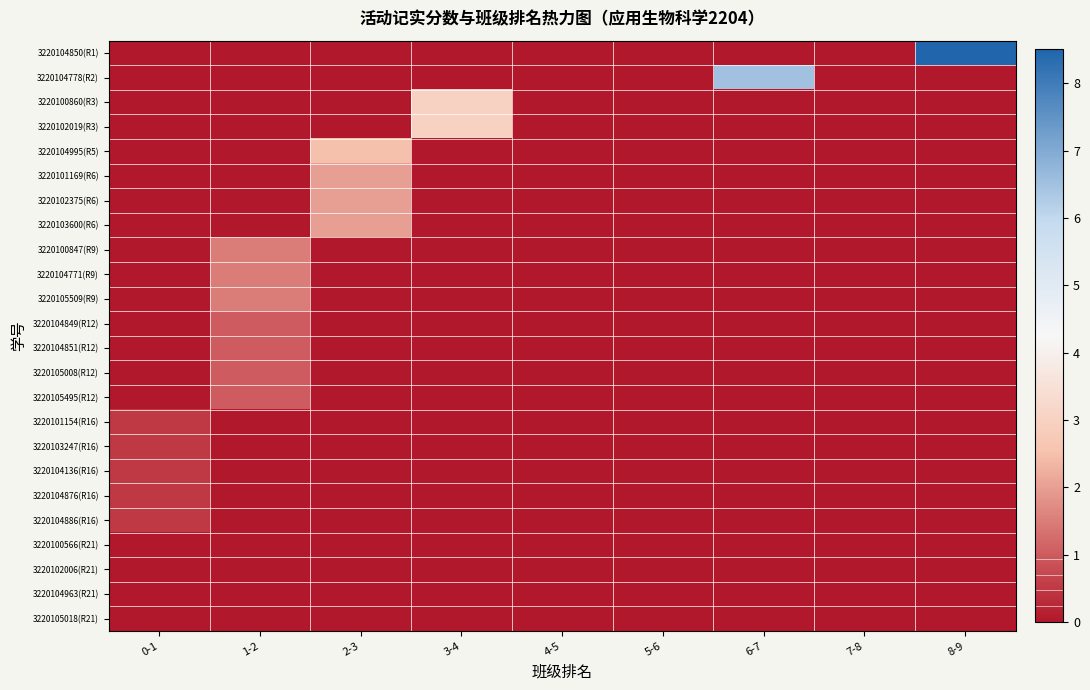

Reading right to left, list all the values displayed in this chart.

3220104850(R1): 8-9=8.5	7-8=0.0	6-7=0.0	5-6=0.0	4-5=0.0	3-4=0.0	2-3=0.0	1-2=0.0	0-1=0.0
3220104778(R2): 8-9=0.0	7-8=0.0	6-7=6.5	5-6=0.0	4-5=0.0	3-4=0.0	2-3=0.0	1-2=0.0	0-1=0.0
3220100860(R3): 8-9=0.0	7-8=0.0	6-7=0.0	5-6=0.0	4-5=0.0	3-4=3.0	2-3=0.0	1-2=0.0	0-1=0.0
3220102019(R3): 8-9=0.0	7-8=0.0	6-7=0.0	5-6=0.0	4-5=0.0	3-4=3.0	2-3=0.0	1-2=0.0	0-1=0.0
3220104995(R5): 8-9=0.0	7-8=0.0	6-7=0.0	5-6=0.0	4-5=0.0	3-4=0.0	2-3=2.5	1-2=0.0	0-1=0.0
3220101169(R6): 8-9=0.0	7-8=0.0	6-7=0.0	5-6=0.0	4-5=0.0	3-4=0.0	2-3=2.0	1-2=0.0	0-1=0.0
3220102375(R6): 8-9=0.0	7-8=0.0	6-7=0.0	5-6=0.0	4-5=0.0	3-4=0.0	2-3=2.0	1-2=0.0	0-1=0.0
3220103600(R6): 8-9=0.0	7-8=0.0	6-7=0.0	5-6=0.0	4-5=0.0	3-4=0.0	2-3=2.0	1-2=0.0	0-1=0.0
3220100847(R9): 8-9=0.0	7-8=0.0	6-7=0.0	5-6=0.0	4-5=0.0	3-4=0.0	2-3=0.0	1-2=1.5	0-1=0.0
3220104771(R9): 8-9=0.0	7-8=0.0	6-7=0.0	5-6=0.0	4-5=0.0	3-4=0.0	2-3=0.0	1-2=1.5	0-1=0.0
3220105509(R9): 8-9=0.0	7-8=0.0	6-7=0.0	5-6=0.0	4-5=0.0	3-4=0.0	2-3=0.0	1-2=1.5	0-1=0.0
3220104849(R12): 8-9=0.0	7-8=0.0	6-7=0.0	5-6=0.0	4-5=0.0	3-4=0.0	2-3=0.0	1-2=1.0	0-1=0.0
3220104851(R12): 8-9=0.0	7-8=0.0	6-7=0.0	5-6=0.0	4-5=0.0	3-4=0.0	2-3=0.0	1-2=1.0	0-1=0.0
3220105008(R12): 8-9=0.0	7-8=0.0	6-7=0.0	5-6=0.0	4-5=0.0	3-4=0.0	2-3=0.0	1-2=1.0	0-1=0.0
3220105495(R12): 8-9=0.0	7-8=0.0	6-7=0.0	5-6=0.0	4-5=0.0	3-4=0.0	2-3=0.0	1-2=1.0	0-1=0.0
3220101154(R16): 8-9=0.0	7-8=0.0	6-7=0.0	5-6=0.0	4-5=0.0	3-4=0.0	2-3=0.0	1-2=0.0	0-1=0.5
3220103247(R16): 8-9=0.0	7-8=0.0	6-7=0.0	5-6=0.0	4-5=0.0	3-4=0.0	2-3=0.0	1-2=0.0	0-1=0.5
3220104136(R16): 8-9=0.0	7-8=0.0	6-7=0.0	5-6=0.0	4-5=0.0	3-4=0.0	2-3=0.0	1-2=0.0	0-1=0.5
3220104876(R16): 8-9=0.0	7-8=0.0	6-7=0.0	5-6=0.0	4-5=0.0	3-4=0.0	2-3=0.0	1-2=0.0	0-1=0.5
3220104886(R16): 8-9=0.0	7-8=0.0	6-7=0.0	5-6=0.0	4-5=0.0	3-4=0.0	2-3=0.0	1-2=0.0	0-1=0.5
3220100566(R21): 8-9=0.0	7-8=0.0	6-7=0.0	5-6=0.0	4-5=0.0	3-4=0.0	2-3=0.0	1-2=0.0	0-1=0.0
3220102006(R21): 8-9=0.0	7-8=0.0	6-7=0.0	5-6=0.0	4-5=0.0	3-4=0.0	2-3=0.0	1-2=0.0	0-1=0.0
3220104963(R21): 8-9=0.0	7-8=0.0	6-7=0.0	5-6=0.0	4-5=0.0	3-4=0.0	2-3=0.0	1-2=0.0	0-1=0.0
3220105018(R21): 8-9=0.0	7-8=0.0	6-7=0.0	5-6=0.0	4-5=0.0	3-4=0.0	2-3=0.0	1-2=0.0	0-1=0.0